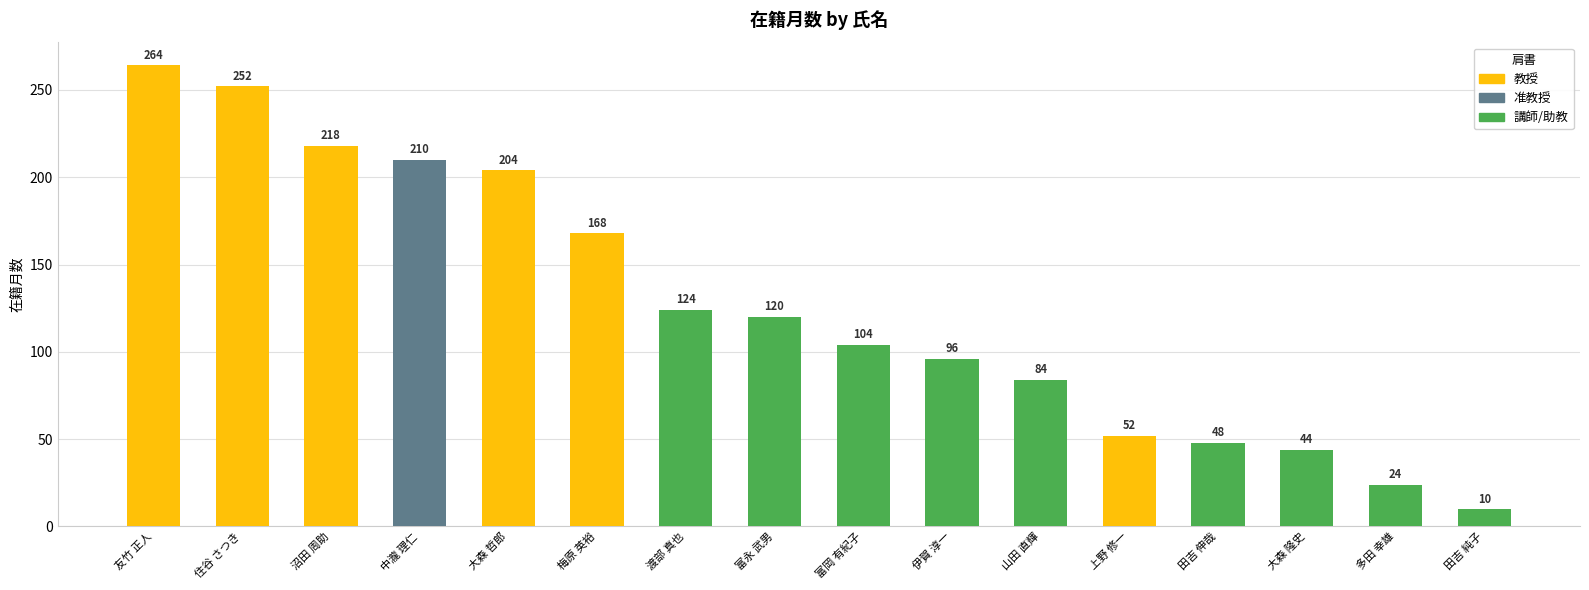

The value at 富永 武男 is 120. True or false?

True